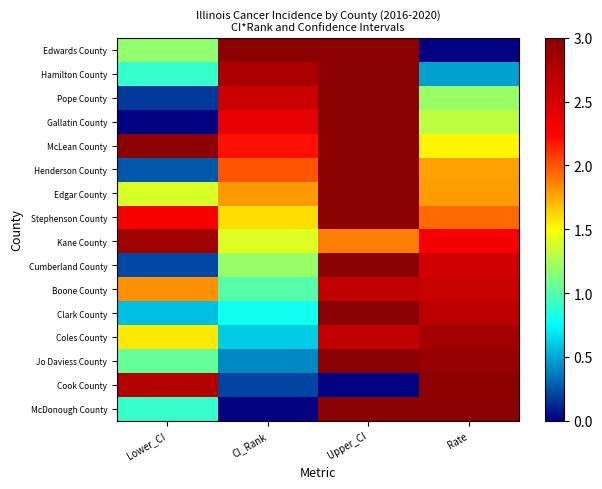

Which series changed the most between CI_Rank and Upper_CI?

McDonough County